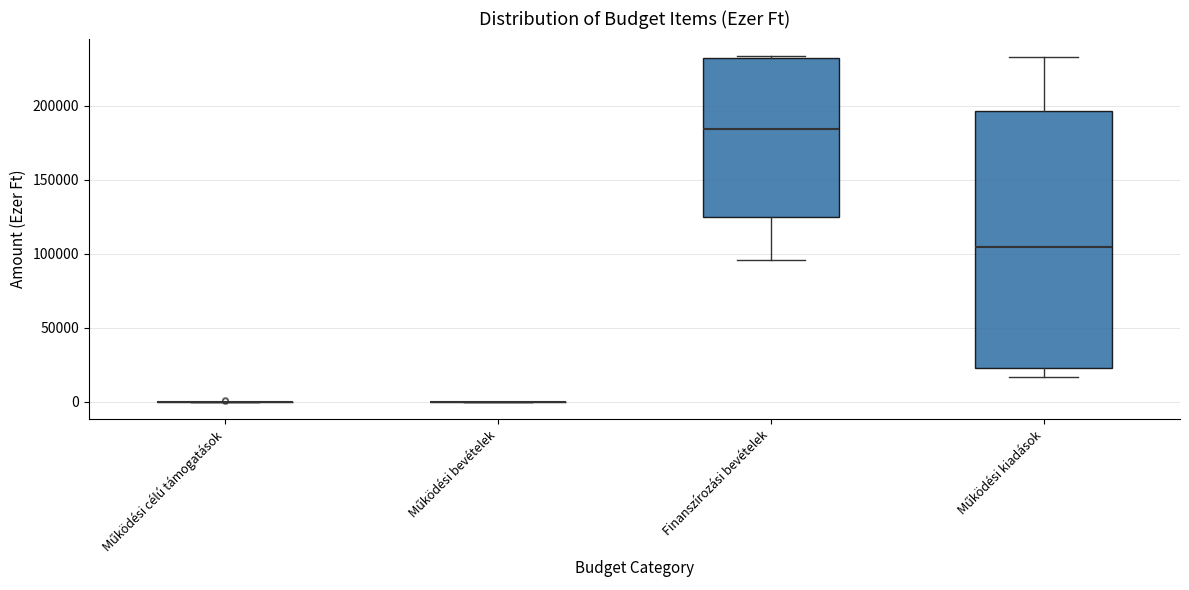

Reading left to right, read every box against the y-axis: the position of its median line, the range the box covers, and the ends of its whiskers. The values are not printed on the chart, so give them approximately, as read against the axis.

Működési célú támogatások: box collapsed to a line at 0, whiskers 0 to 0
Működési bevételek: box collapsed to a line at 0, whiskers 0 to 0
Finanszírozási bevételek: median 185000, box 125000 to 235000, whiskers 95000 to 235000
Működési kiadások: median 105000, box 25000 to 195000, whiskers 15000 to 235000